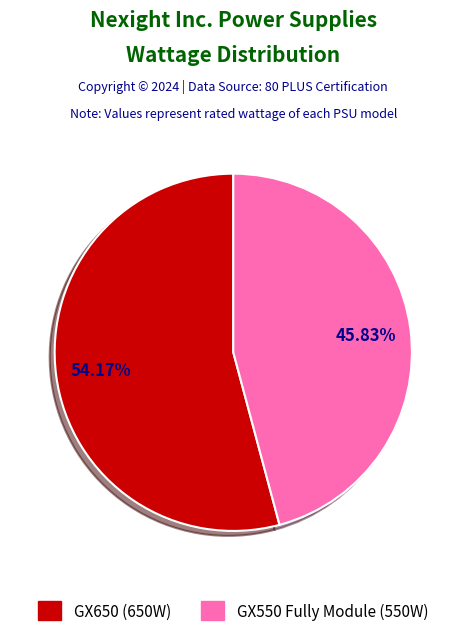

What is the ratio of the value at GX650 to the value at GX550 Fully Module?

1.2